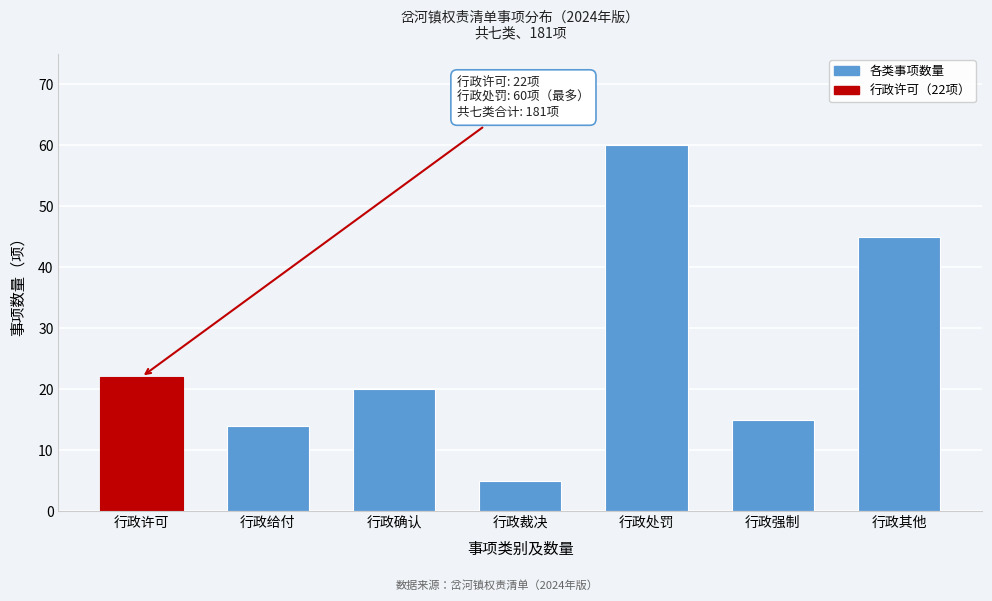

Reading left to right, extract all data points from this chart.

行政许可=22	行政给付=14	行政确认=20	行政裁决=5	行政处罚=60	行政强制=15	行政其他=45